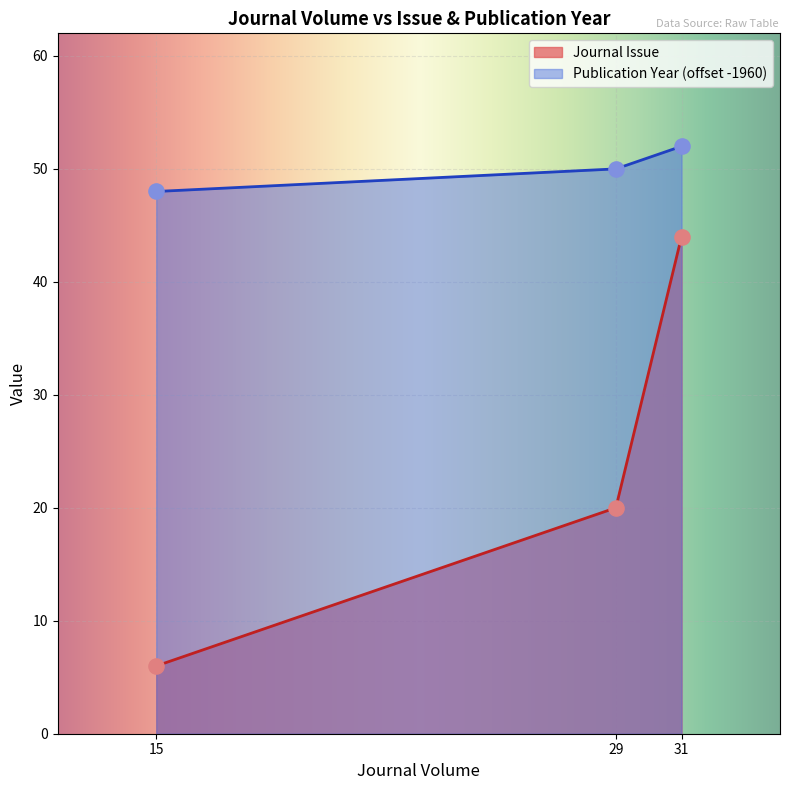

What is the total value across all series at 31?

96